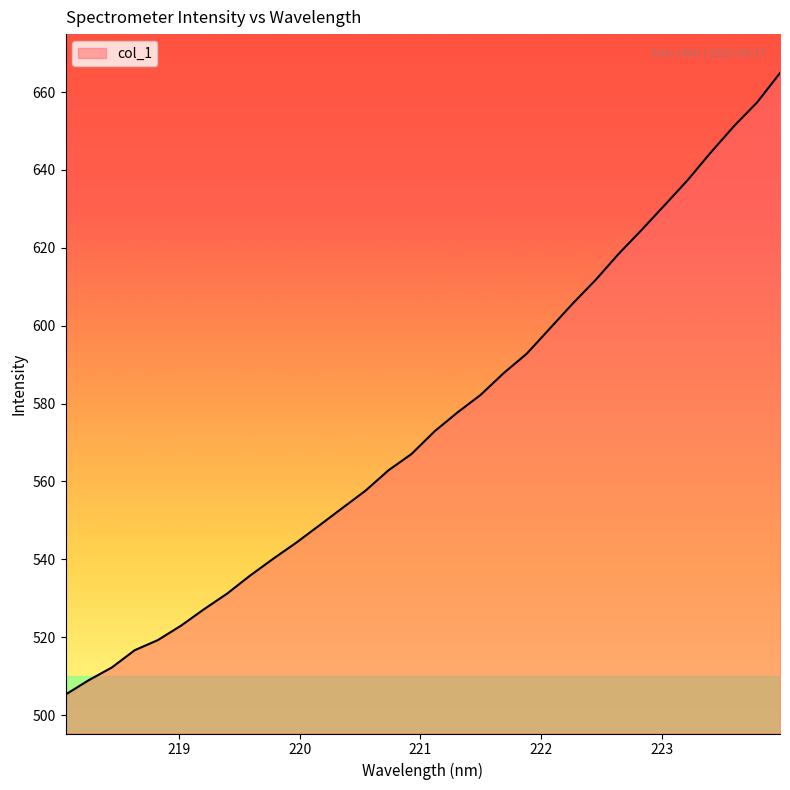

What is the difference between the maximum and minimum values?

159.6